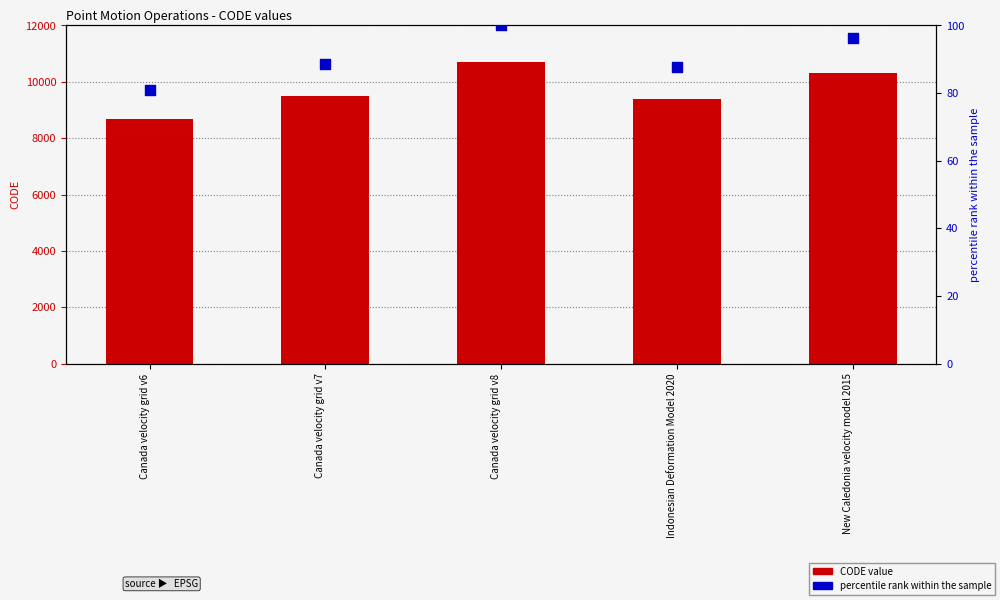

At which category is the sum across all series the highest?

Canada velocity grid v8